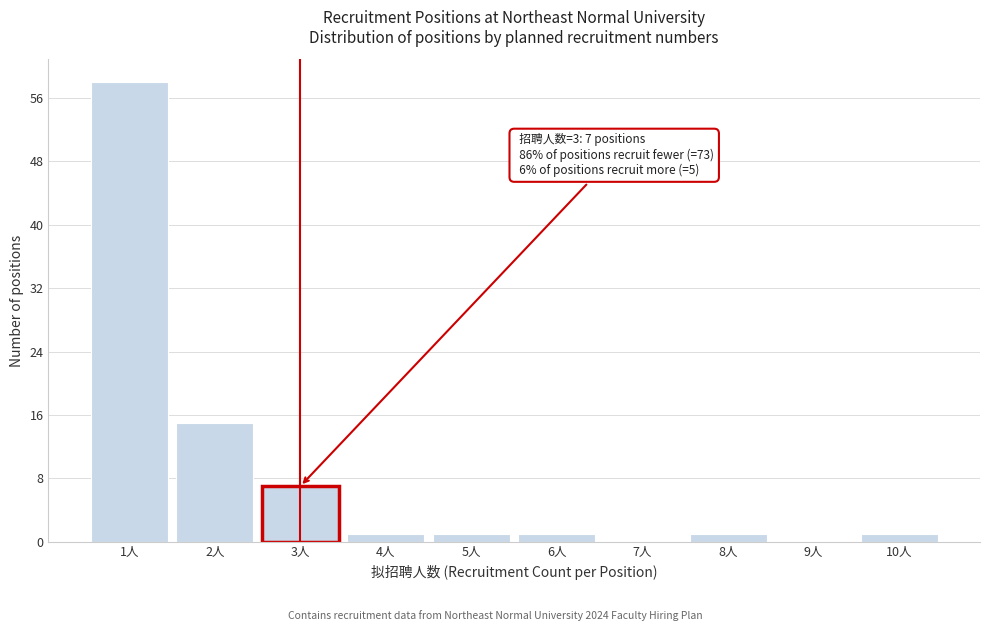

Over which range of the x-axis is the bar tallest?

0.5 to 1.5